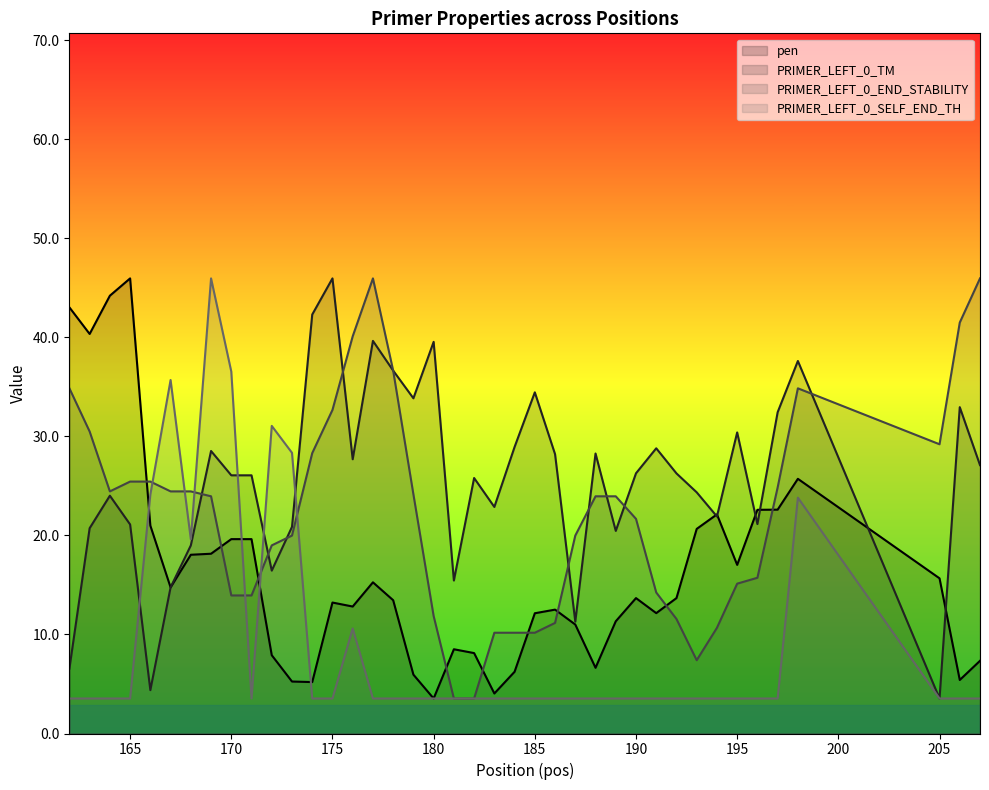

The value of PRIMER_LEFT_0_TM at 207 is 11.3. True or false?

False